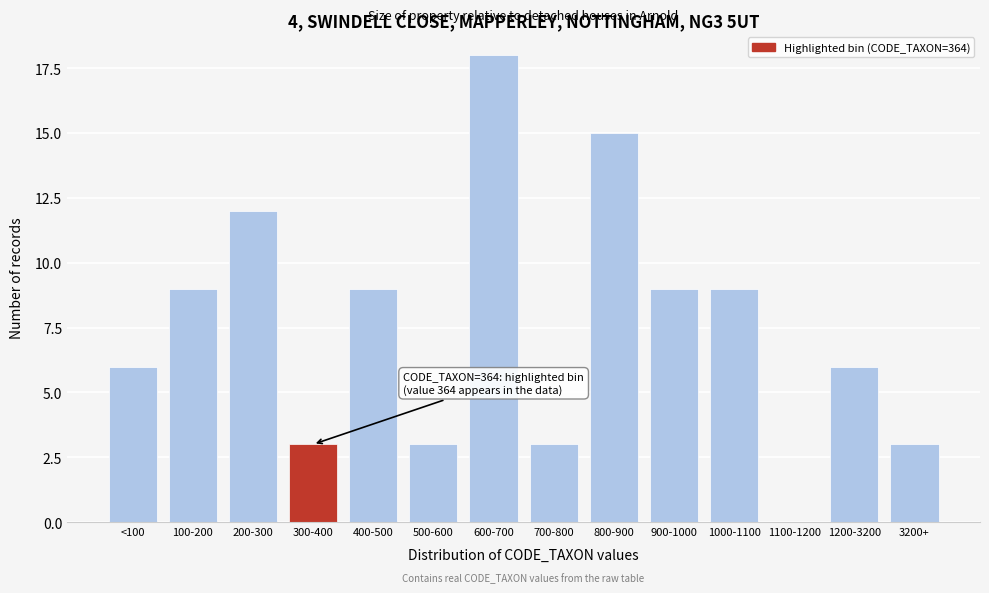

Reading left to right, what are all the values shown in this chart?

<100=6	100-200=9	200-300=12	300-400=3	400-500=9	500-600=3	600-700=18	700-800=3	800-900=15	900-1000=9	1000-1100=9	1100-1200=0	1200-3200=6	3200+=3